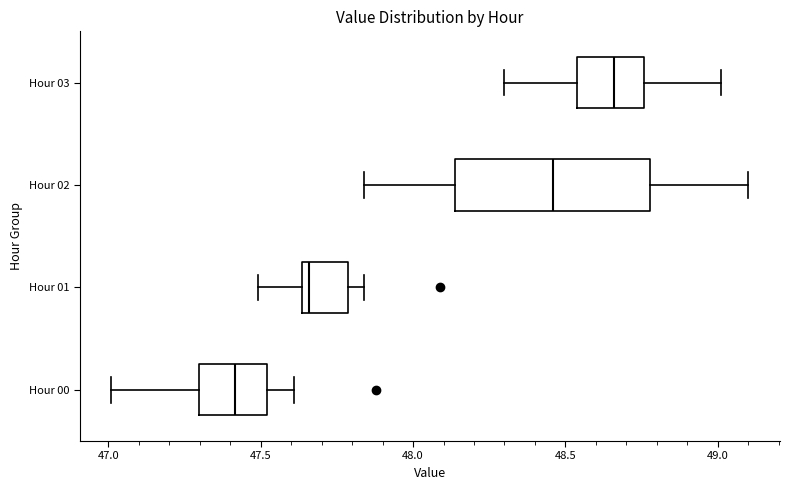

Comparing the boxes themselves (not the whiskers), which one is the widest?

Hour 02